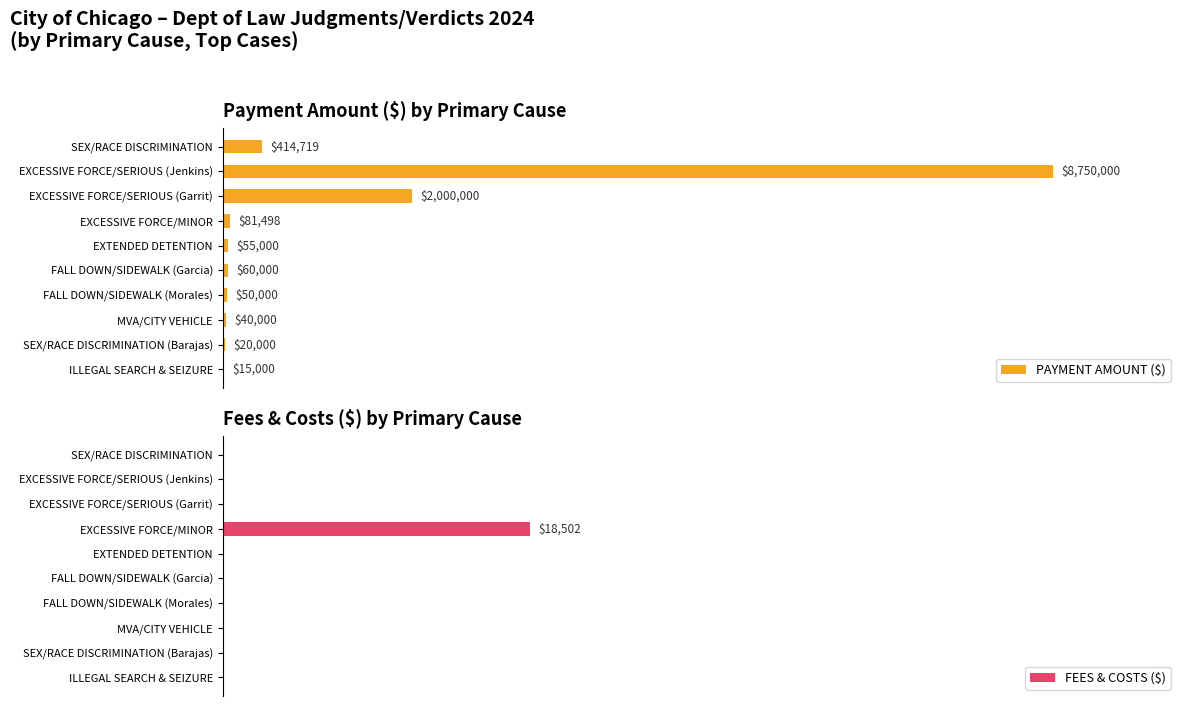

What is the difference between the maximum and minimum values in the FEES & COSTS ($) series?

18502.0